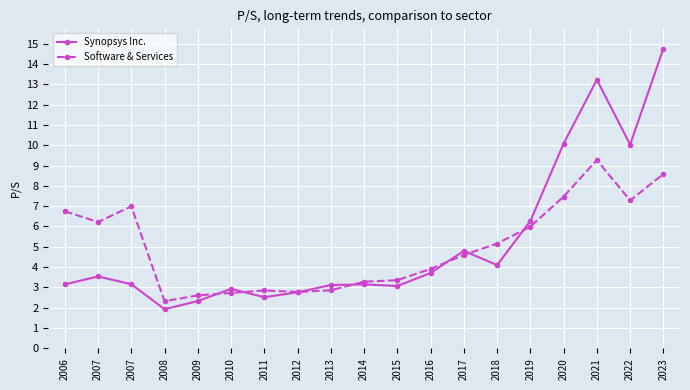

What is the sum of the Synopsys Inc. values at 2012 and 2018?

6.9